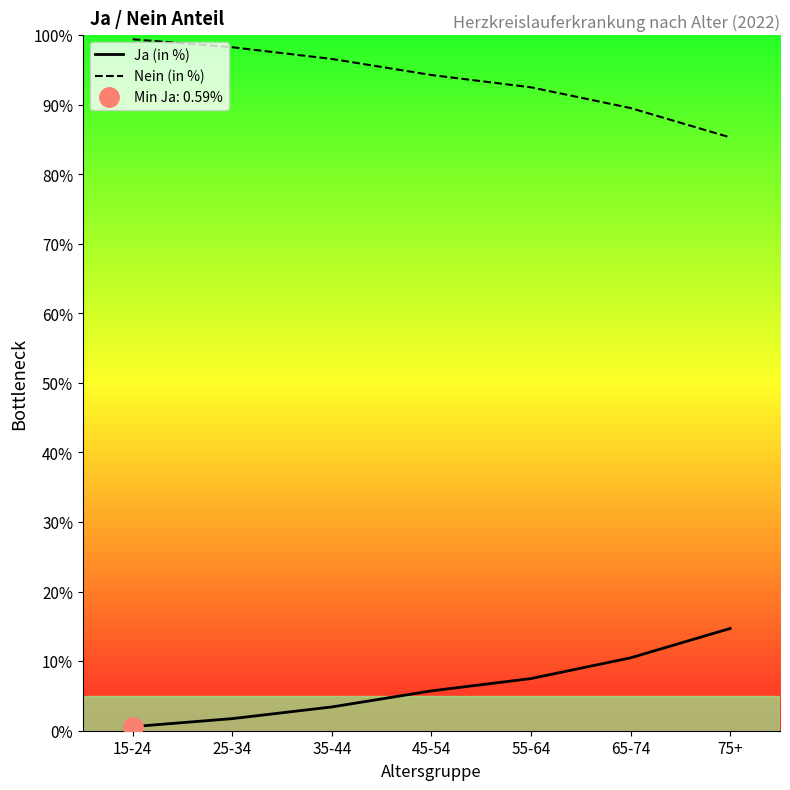

What is the maximum value shown in the chart?

99.4